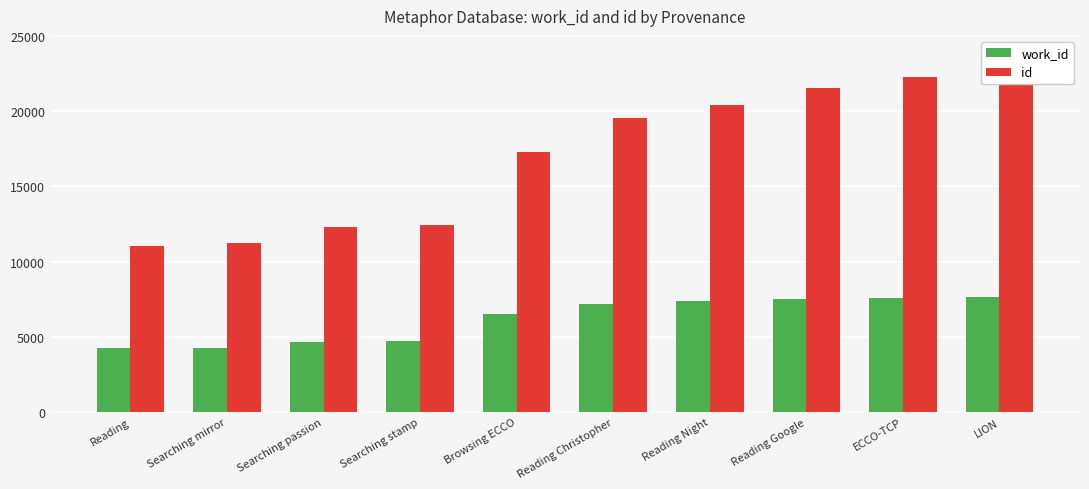

What is the value of the id bar at the 9th from the left?

22259